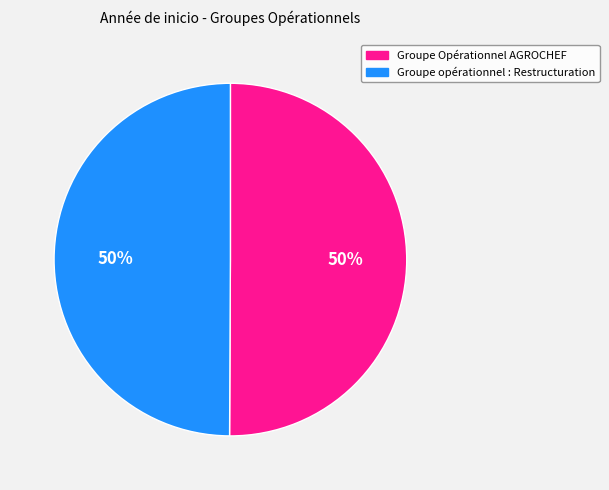

What percentage is the Groupe opérationnel : Restructuration slice, to the nearest percent?

50%